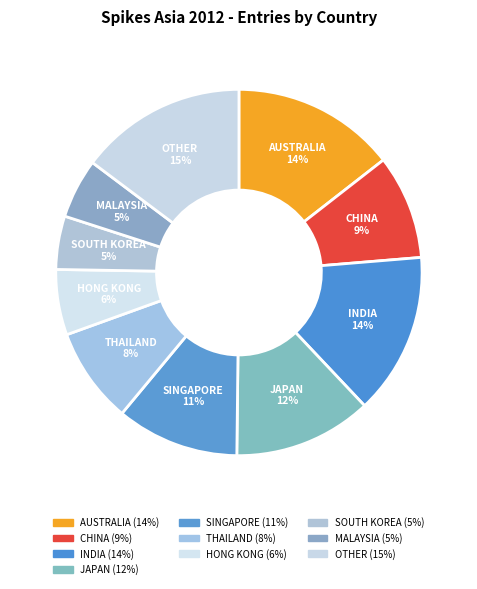

Is AUSTRALIA the majority of the pie?

No